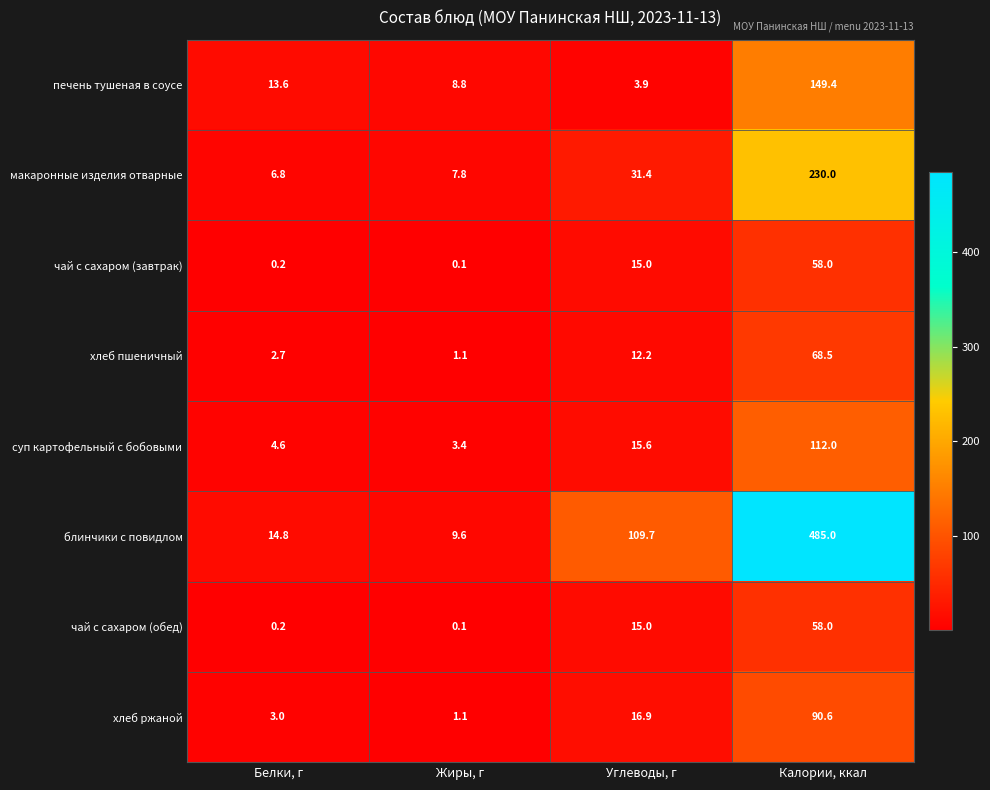

What is the total value across all series at Углеводы, г?

219.7